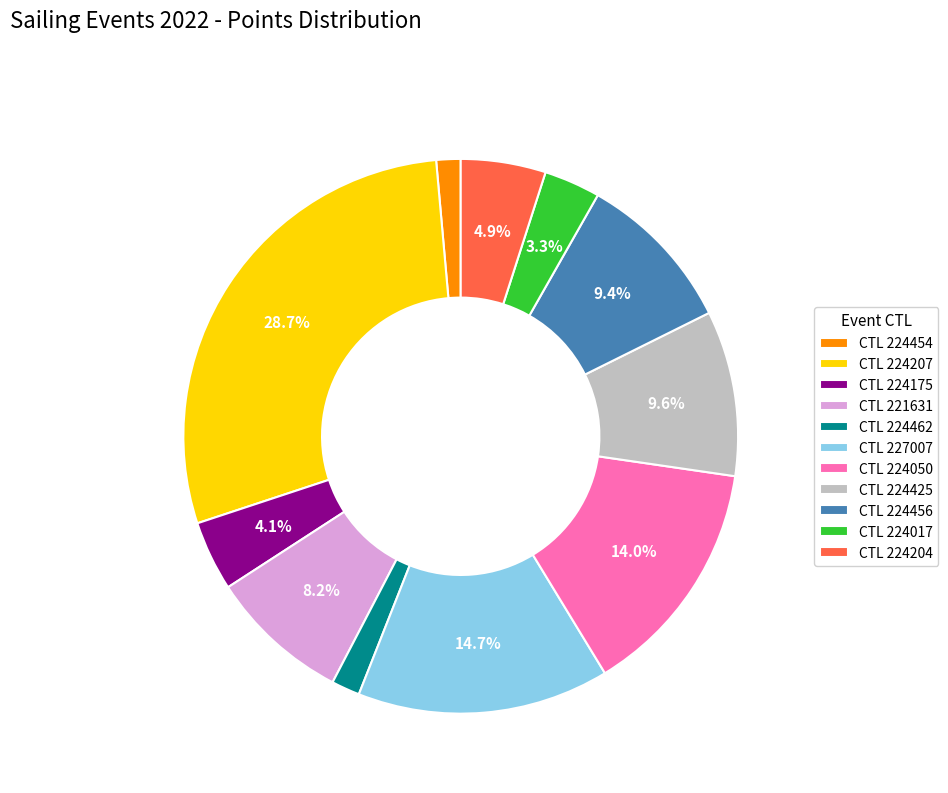

What is the largest slice in the pie chart?

CTL 224207